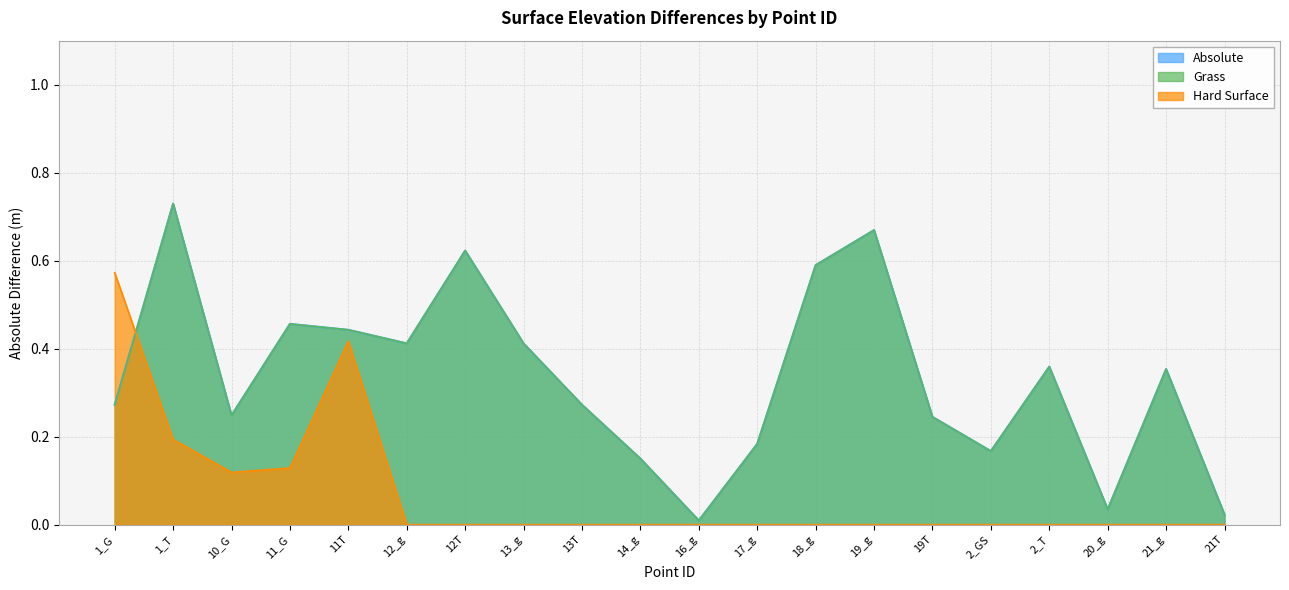

The Absolute series shows 0.2 at 11_G. True or false?

False